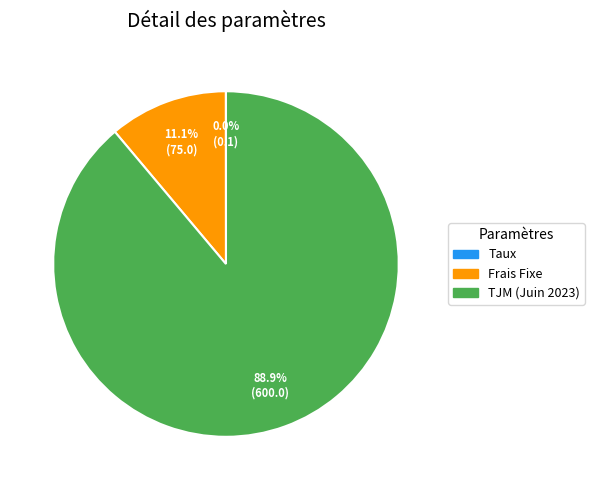

To the nearest percent, what is the difference between the largest and smallest slice percentages?

89%